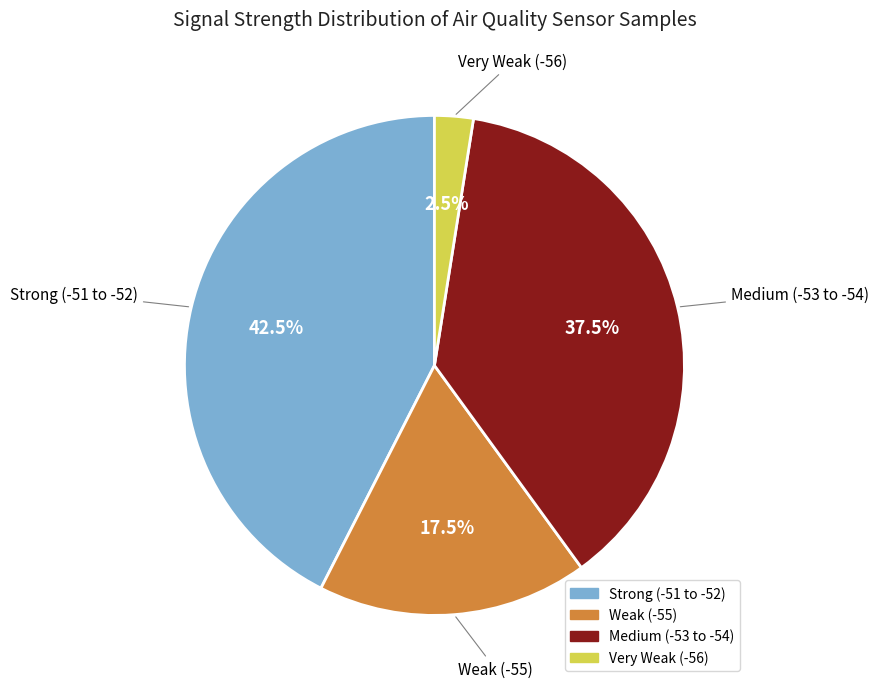

Is there a majority slice in this chart?

No